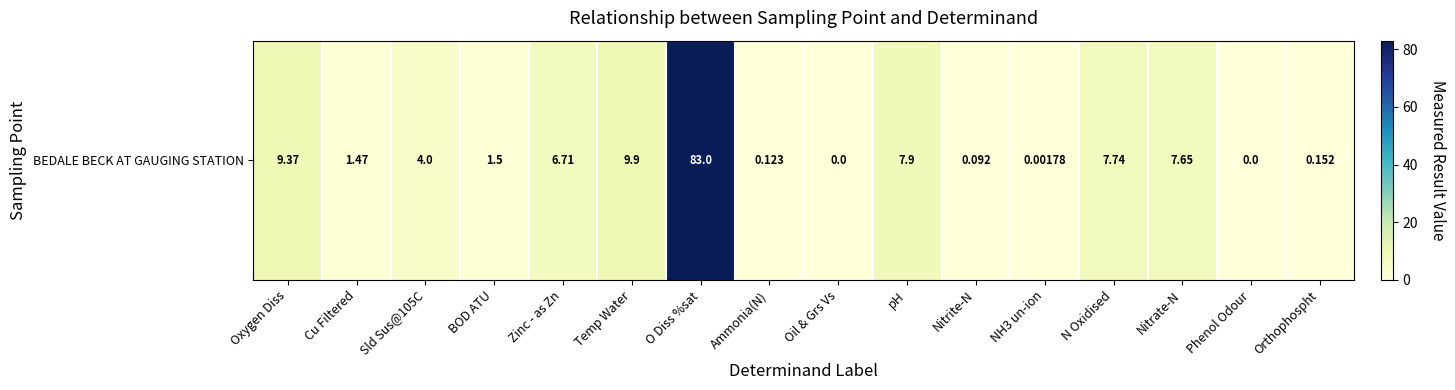

Reading left to right, transcribe all the data shown in this chart.

Oxygen Diss=9.4	Cu Filtered=1.5	Sld Sus@105C=4.0	BOD ATU=1.5	Zinc - as Zn=6.7	Temp Water=9.9	O Diss %sat=83.0	Ammonia(N)=0.1	Oil & Grs Vs=0.0	pH=7.9	Nitrite-N=0.1	NH3 un-ion=0.0	N Oxidised=7.7	Nitrate-N=7.7	Phenol Odour=0.0	Orthophospht=0.2